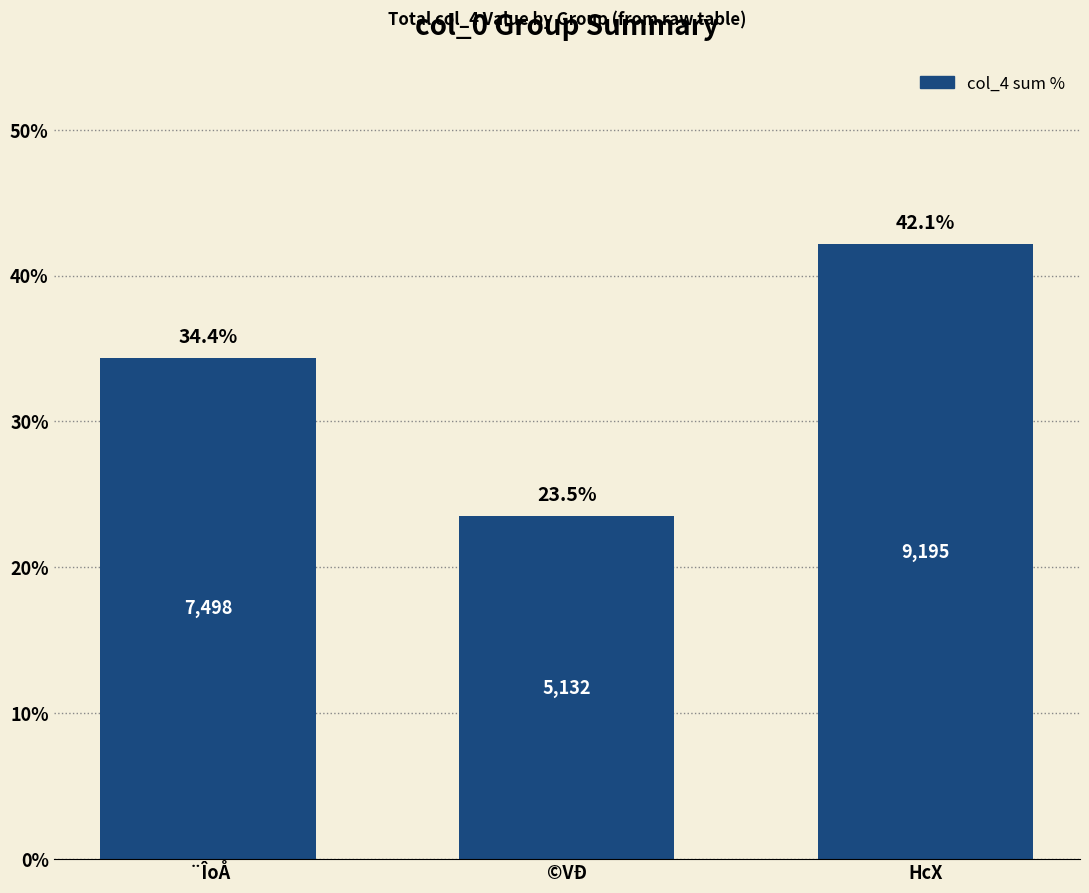

Reading right to left, extract all data points from this chart.

HcX=42.1	©VÐ=23.5	 ¨ÎoÅ=34.4